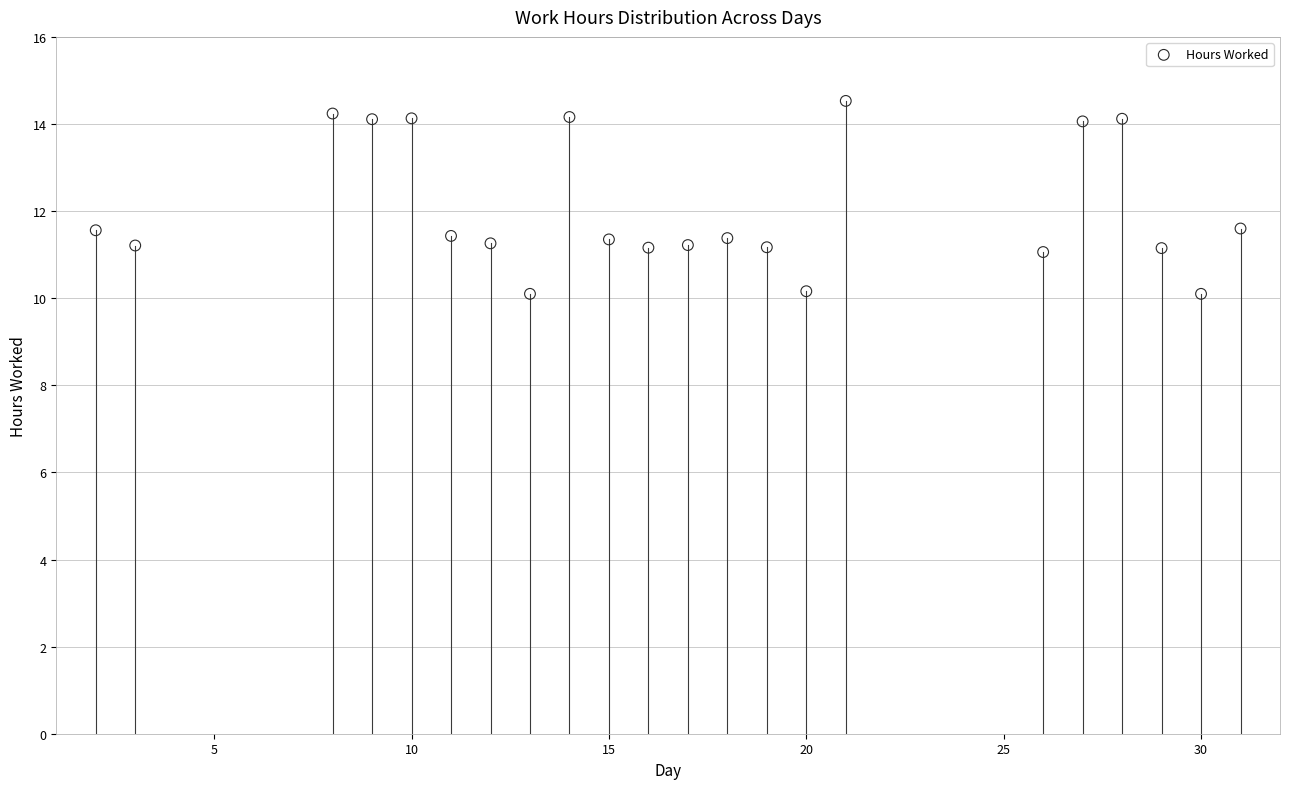

What is the range of Y values (max minus min)?

4.4